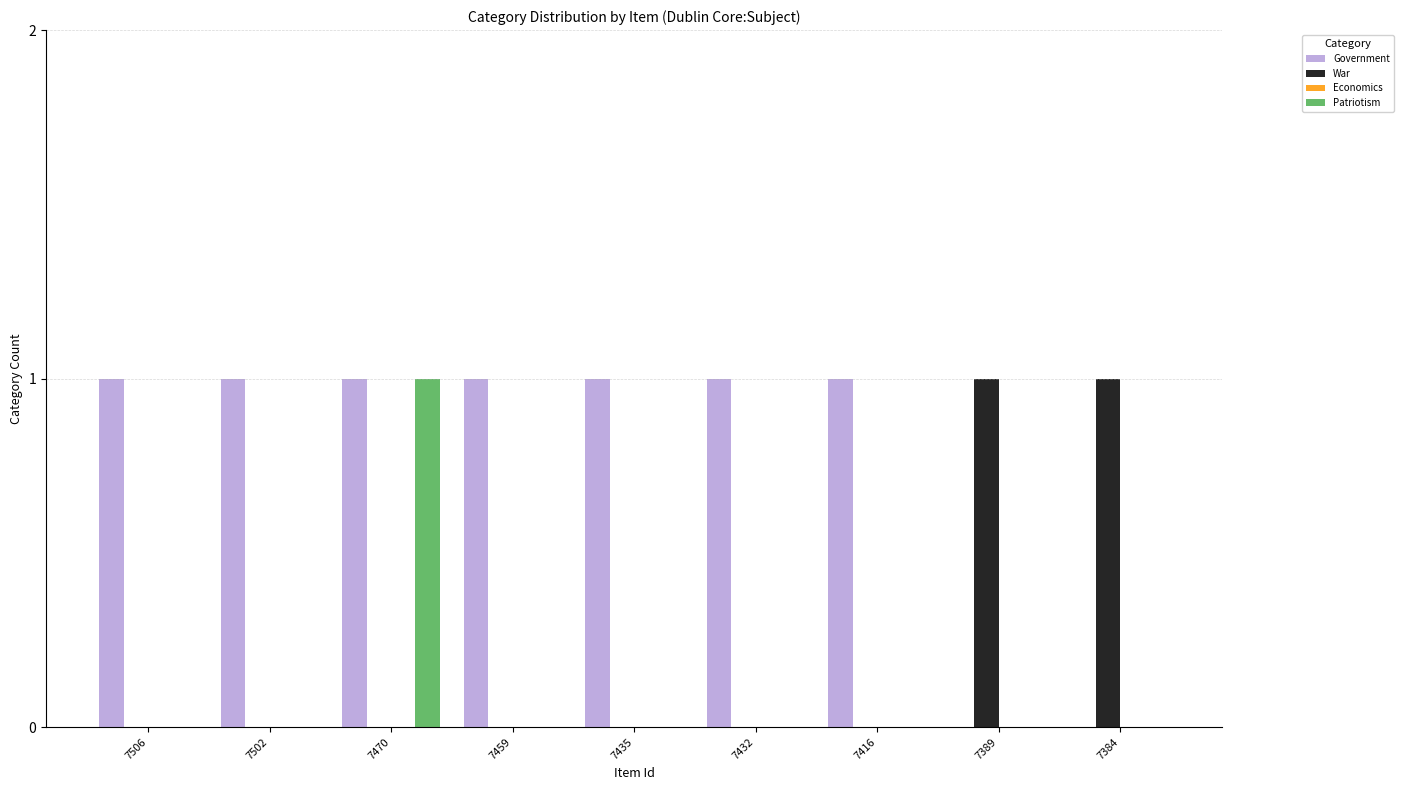

The value of Patriotism at 7459 is -1. True or false?

False